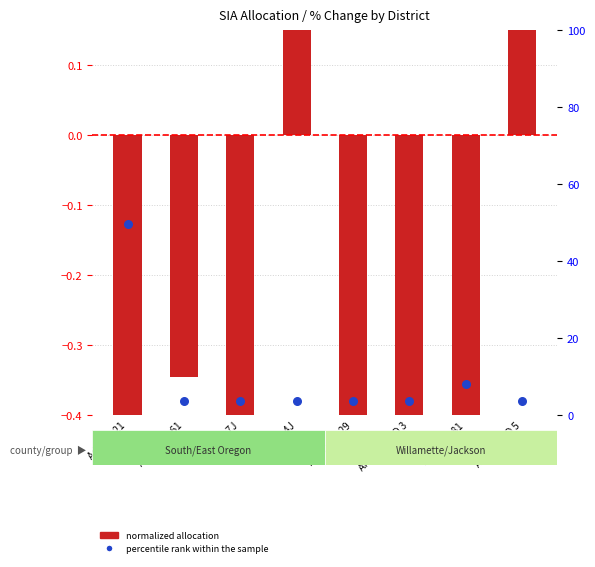

At which category is the sum across all series the highest?

Adel SD 21